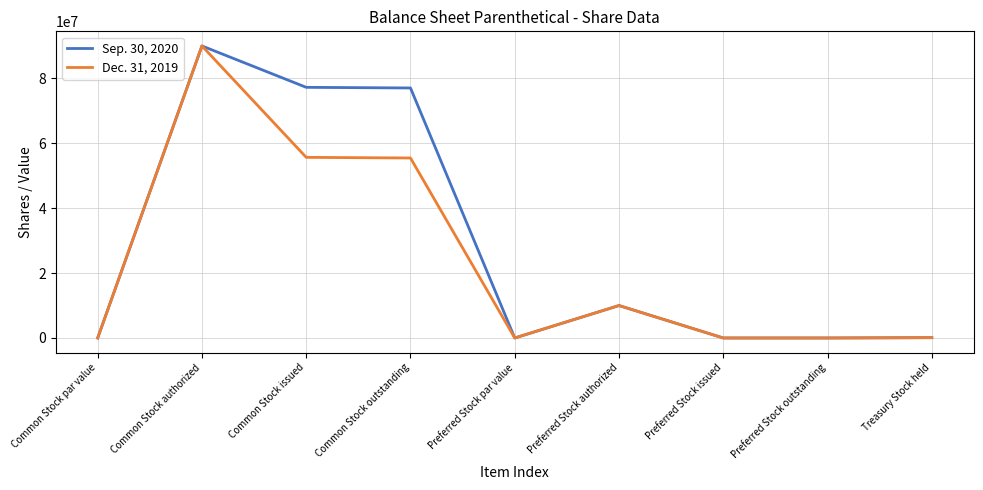

What is the greatest value displayed?

90000000